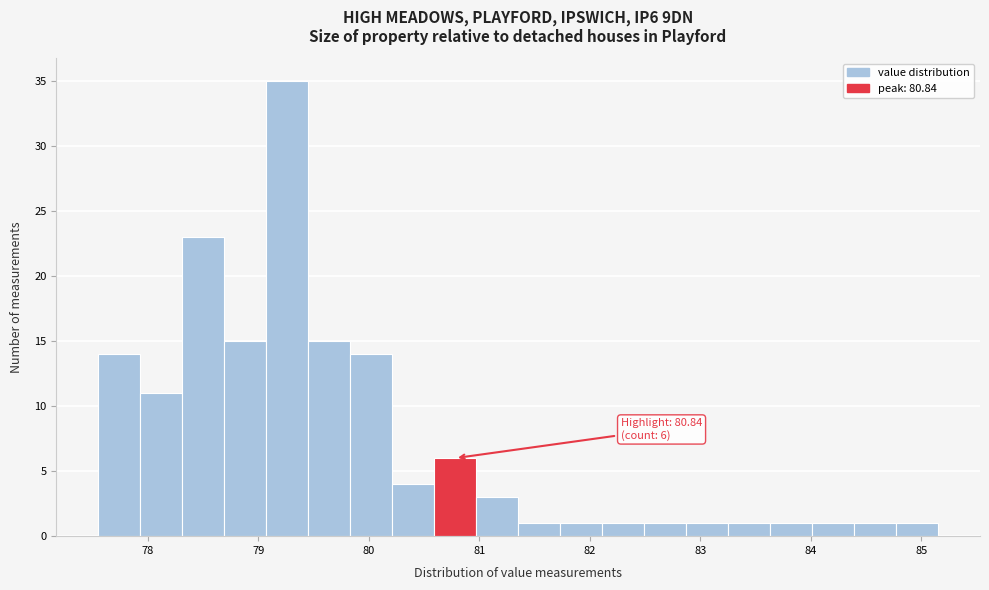

Read against the x-axis, roughly where is the centre of the tallest bar?

79.3